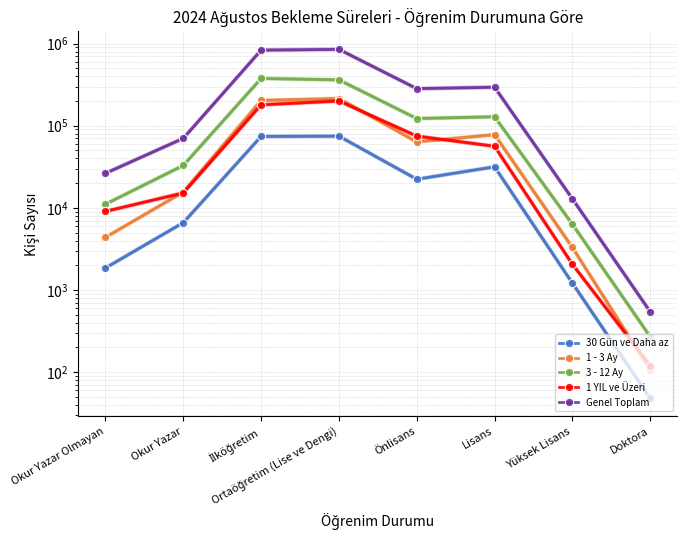

Which series changed the most between Ortaöğretim (Lise ve Dengi) and Yüksek Lisans?

Genel Toplam